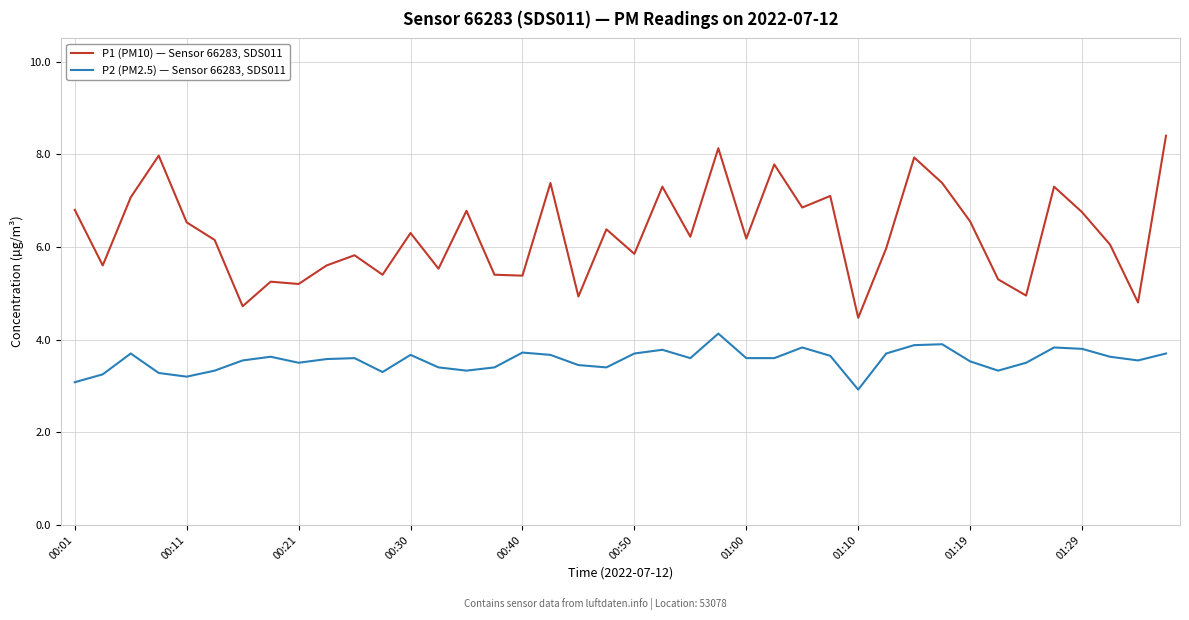

Count the number of data series in this chart.

2